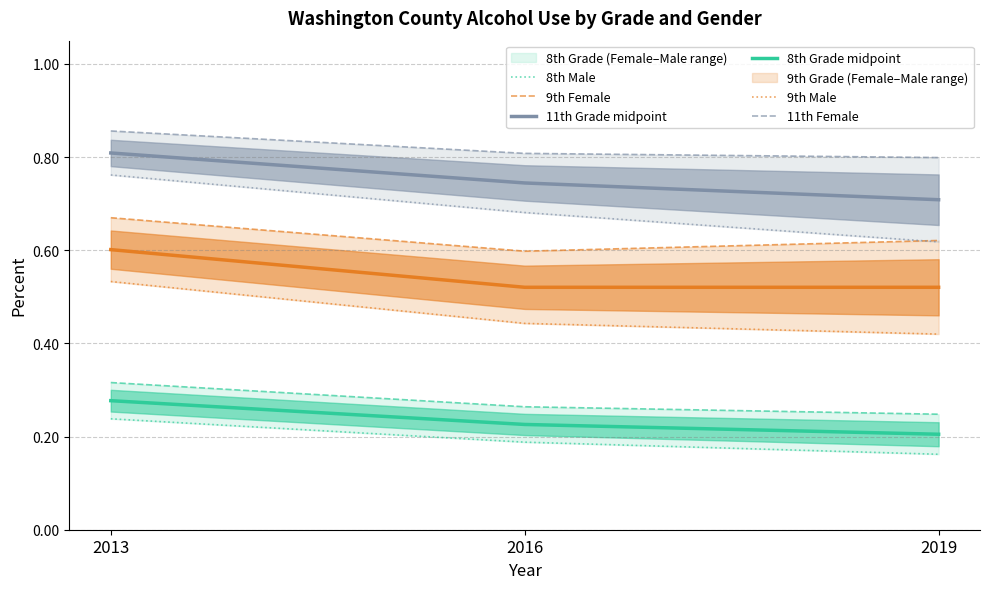

The 8th Male series shows 0.1 at 2016. True or false?

False